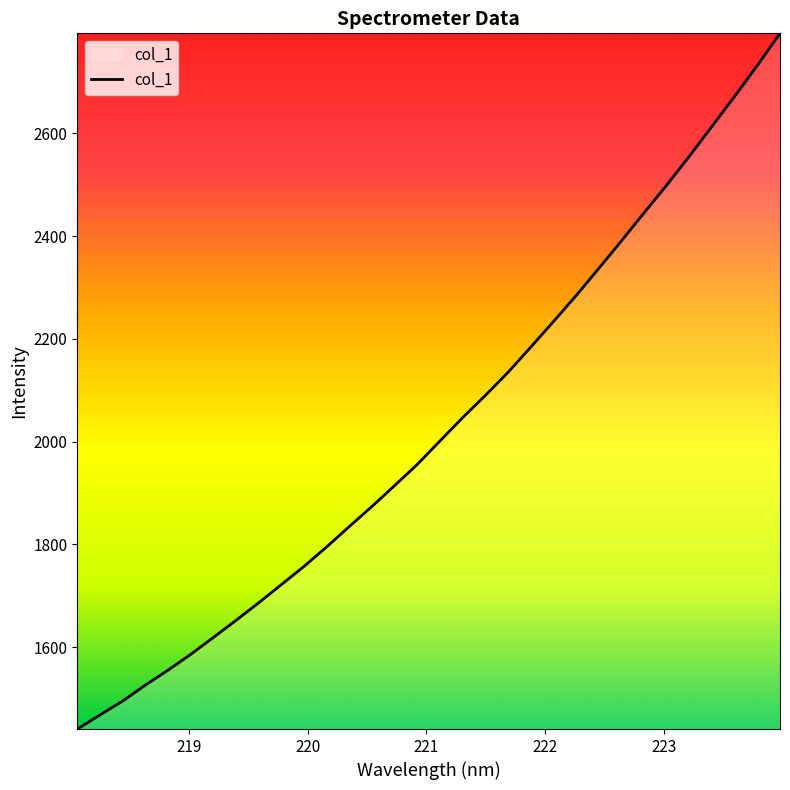

What is the smallest value displayed?

1441.1